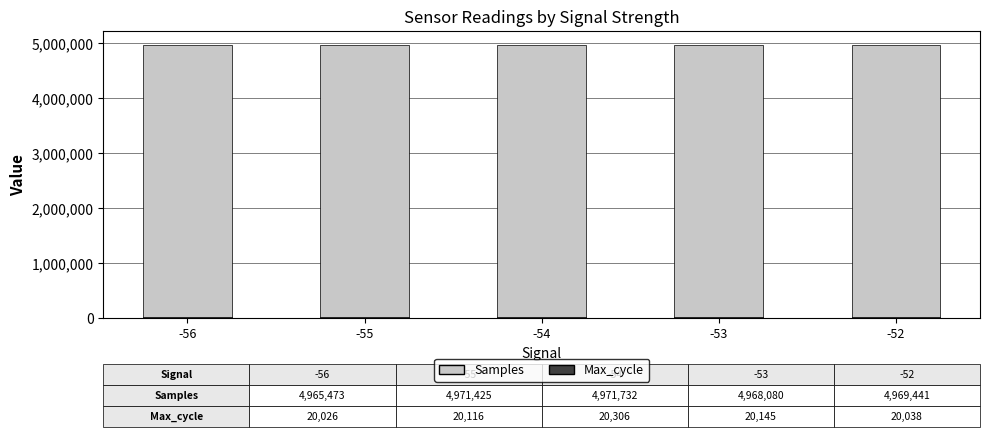

Which label corresponds to the smallest value in the chart?

-56